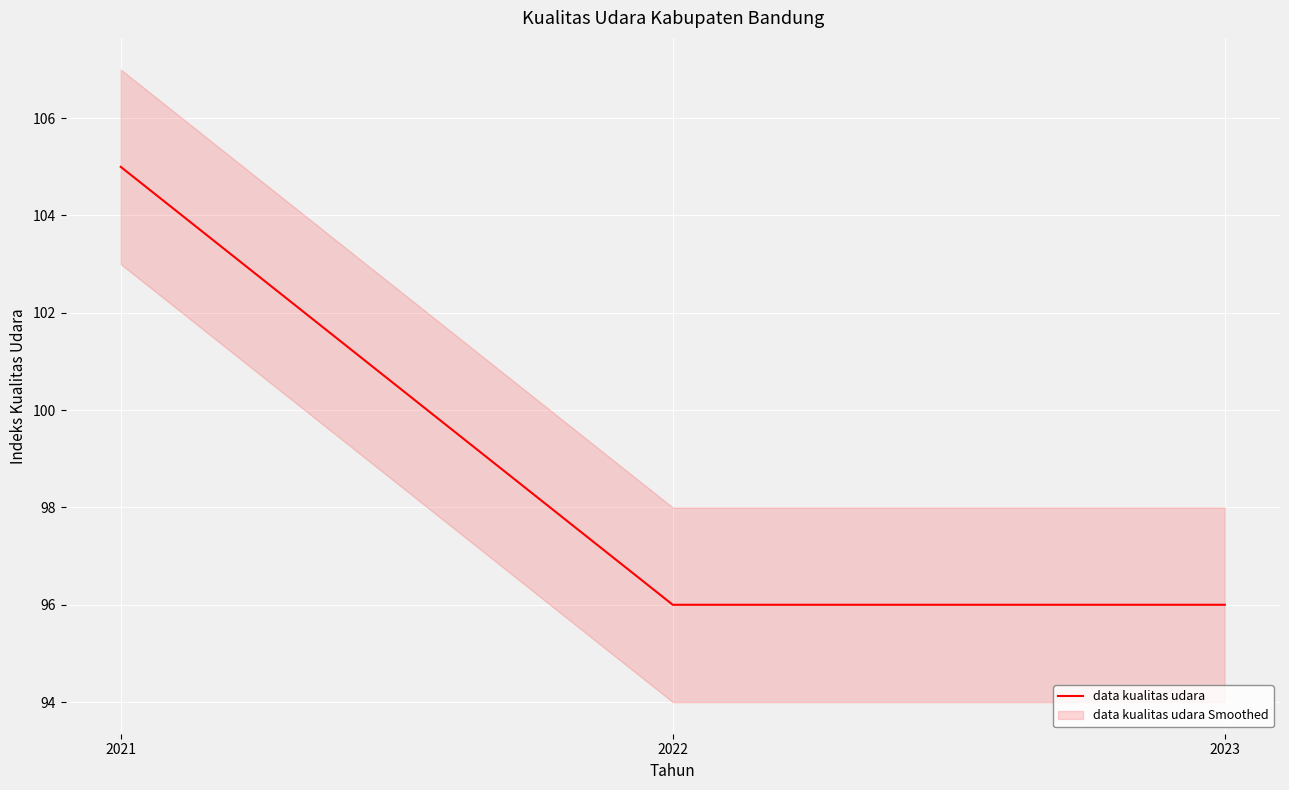

What is the greatest value displayed?

105